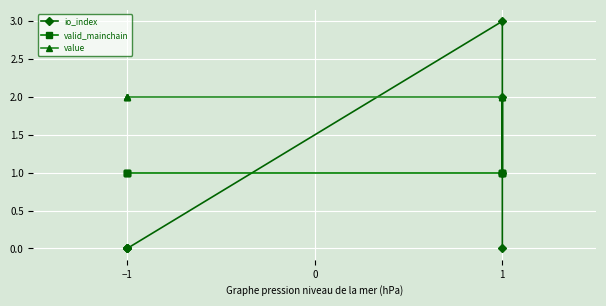

What is the difference between the maximum and minimum values in the io_index series?

3.0